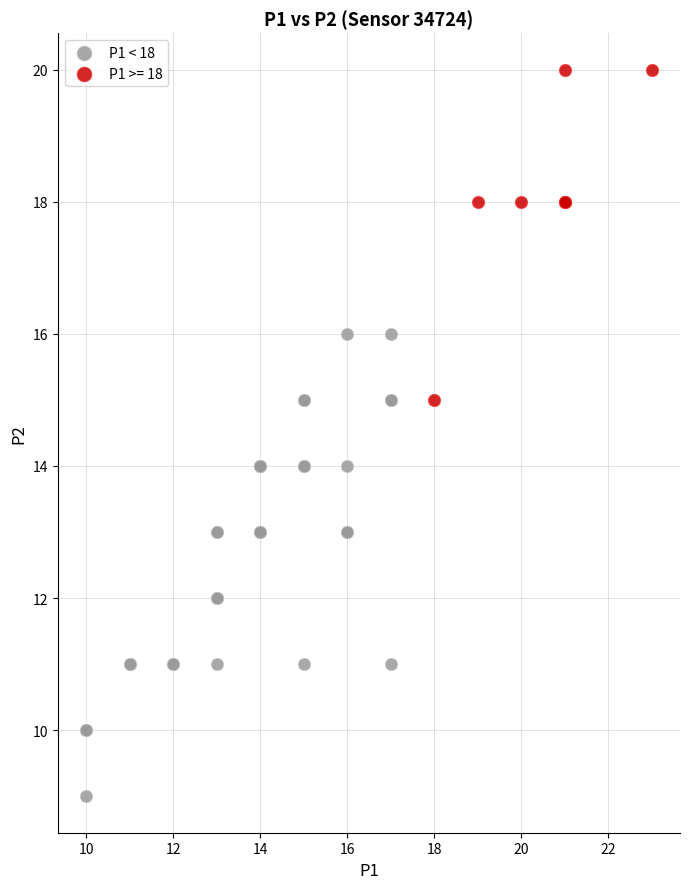

Which series contains the lowest Y value?

P1 < 18